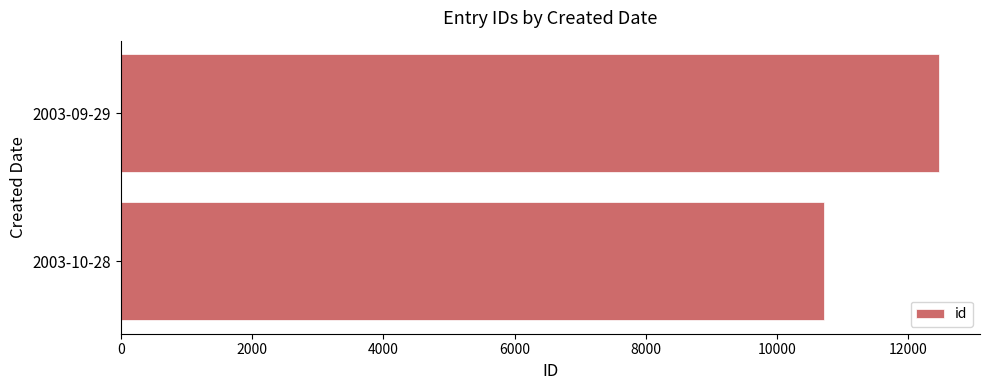

How many data points are less than 12469?

1